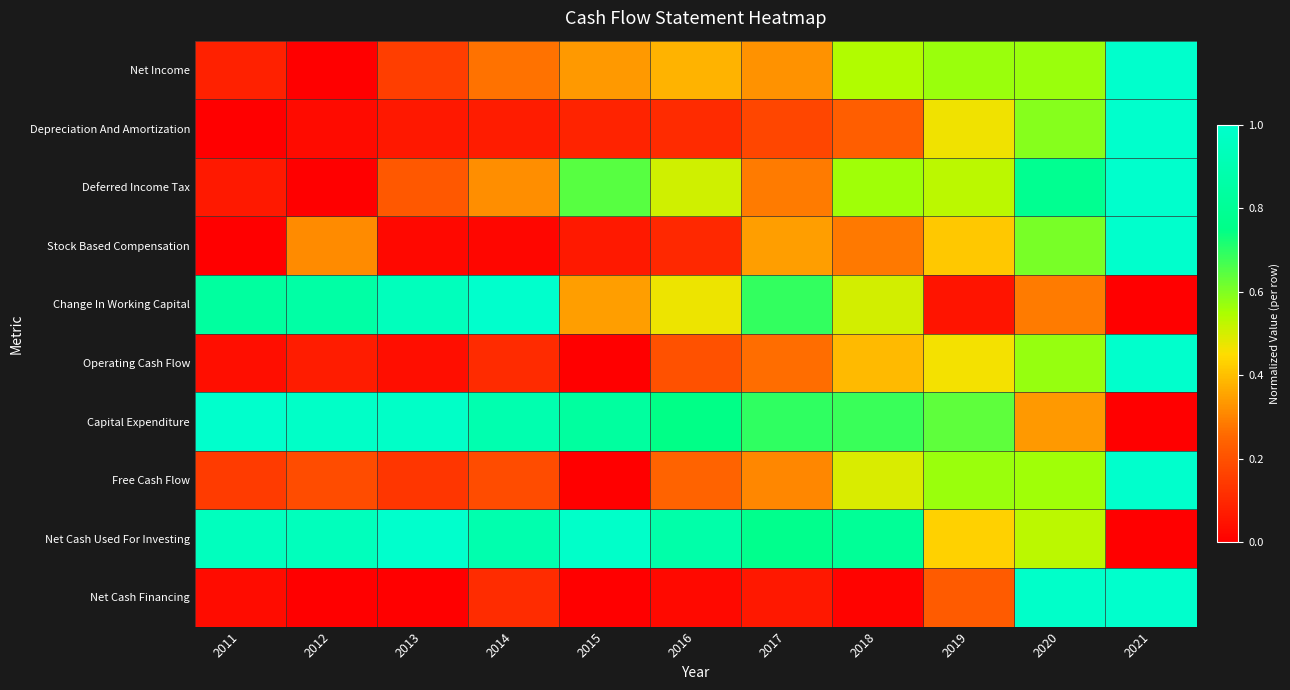

What is the total value across all series at 2020?

5.8